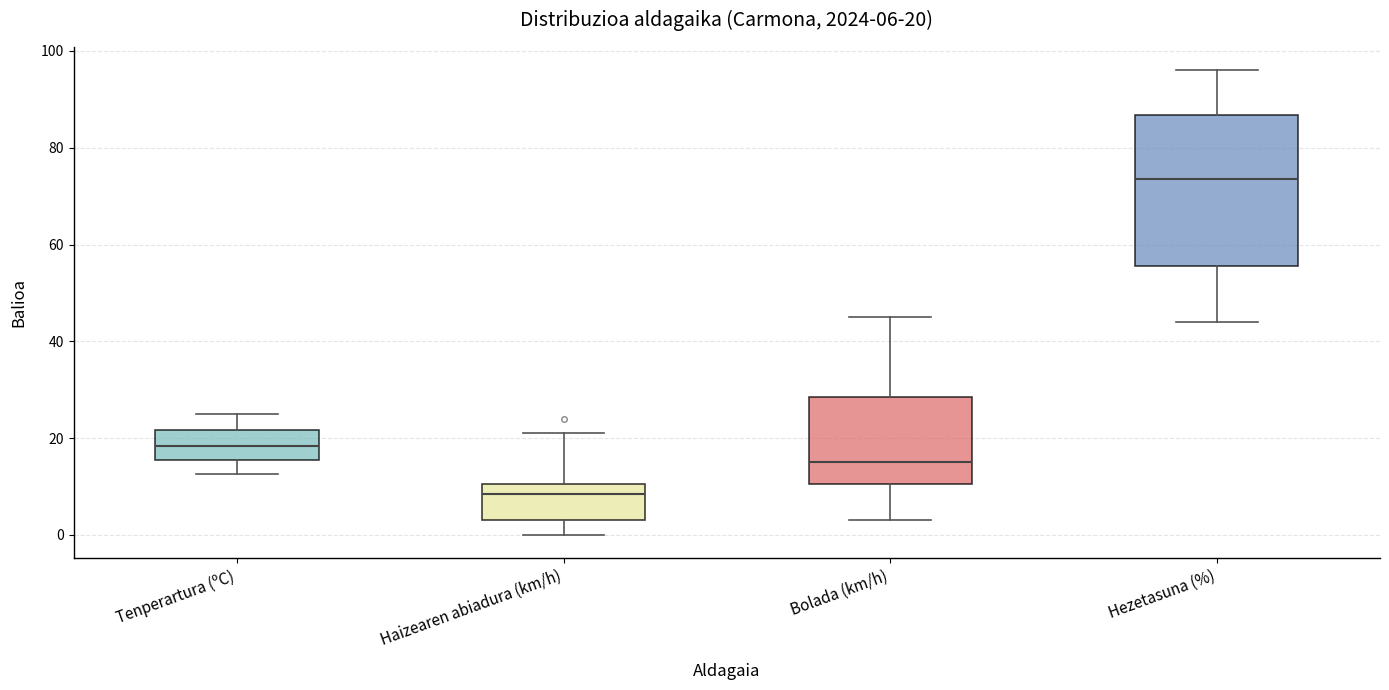

Which box has the lowest median line?

Haizearen abiadura (km/h)